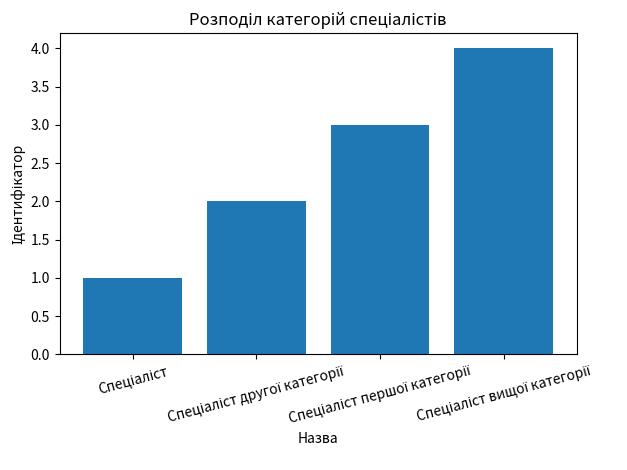

What is the maximum value shown in the chart?

4